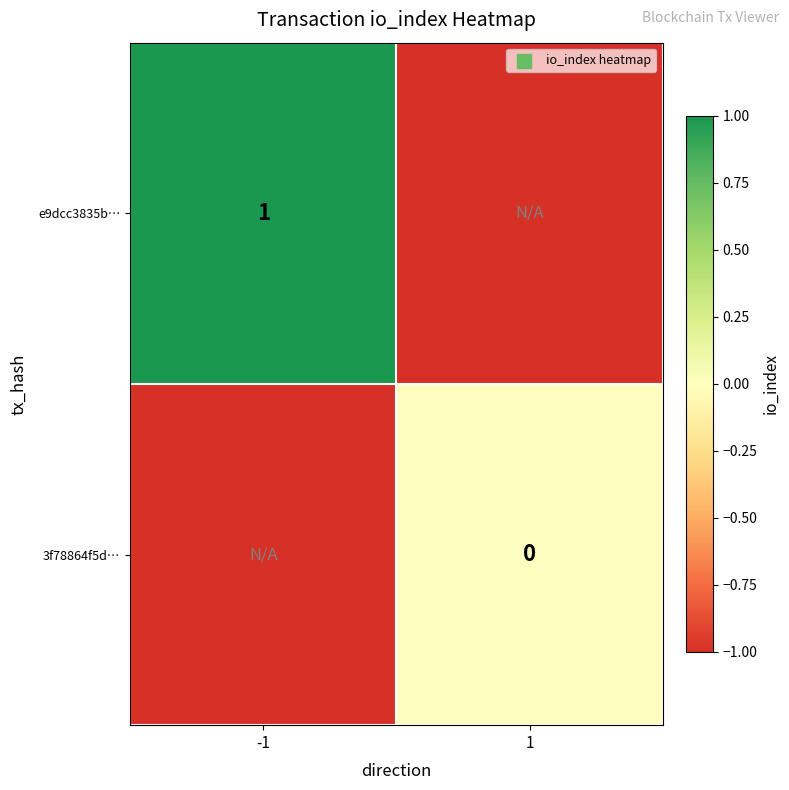

Is the value of e9dcc3835b… at -1 greater than the value of 3f78864f5d… at 1?

Yes